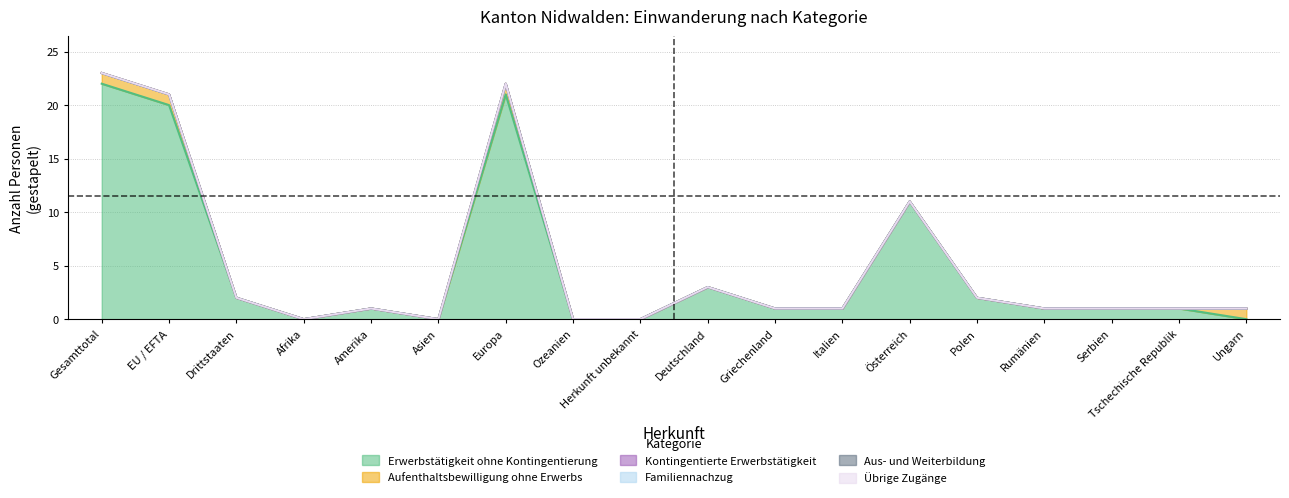

What is the label of the 10th point from the right?

Herkunft unbekannt